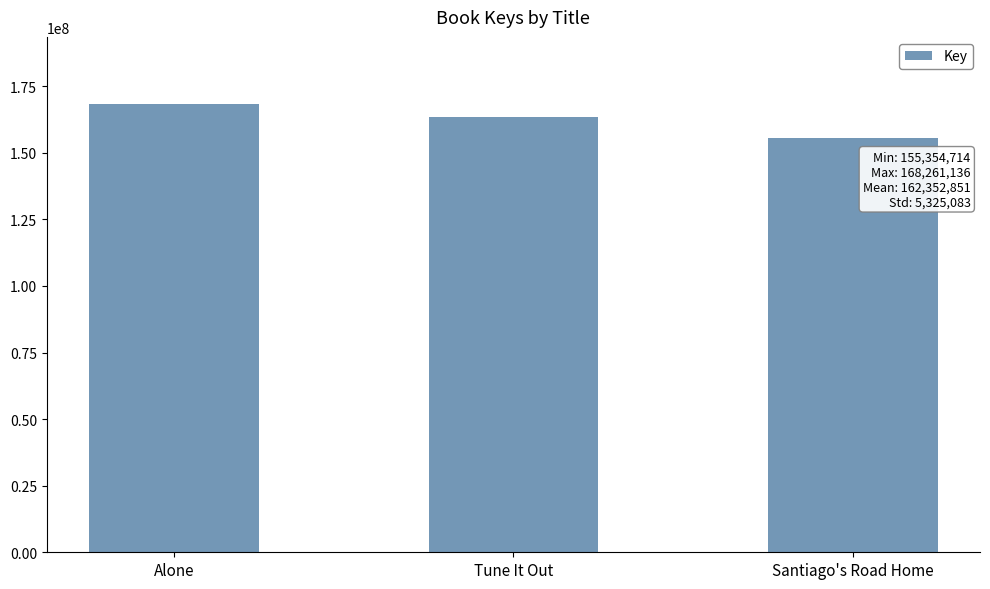

Reading right to left, what are all the values shown in this chart?

Santiago's Road Home=155354714	Tune It Out=163442704	Alone=168261136